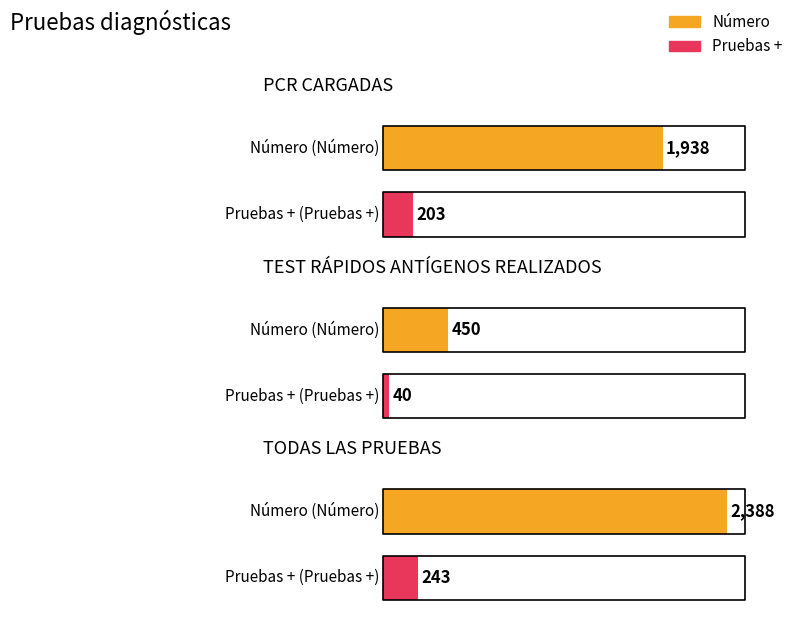

Are the bars horizontal?

No